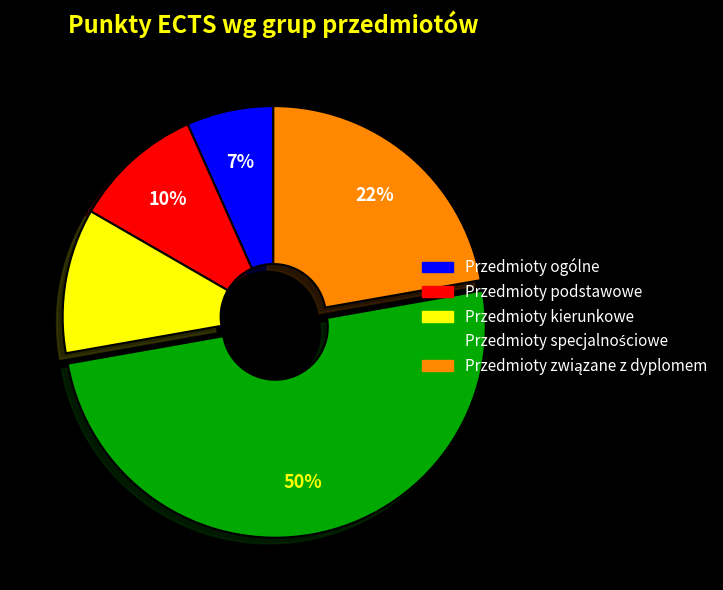

To the nearest percent, what percentage of the pie is Przedmioty podstawowe?

10%